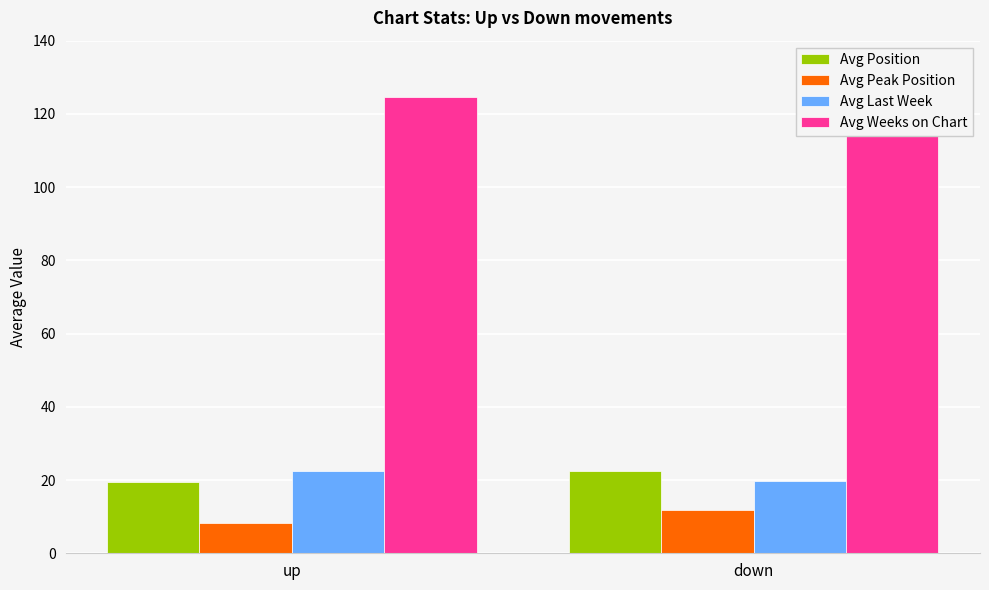

What is the value of the Avg Last Week bar at the 1st from the left?

22.6